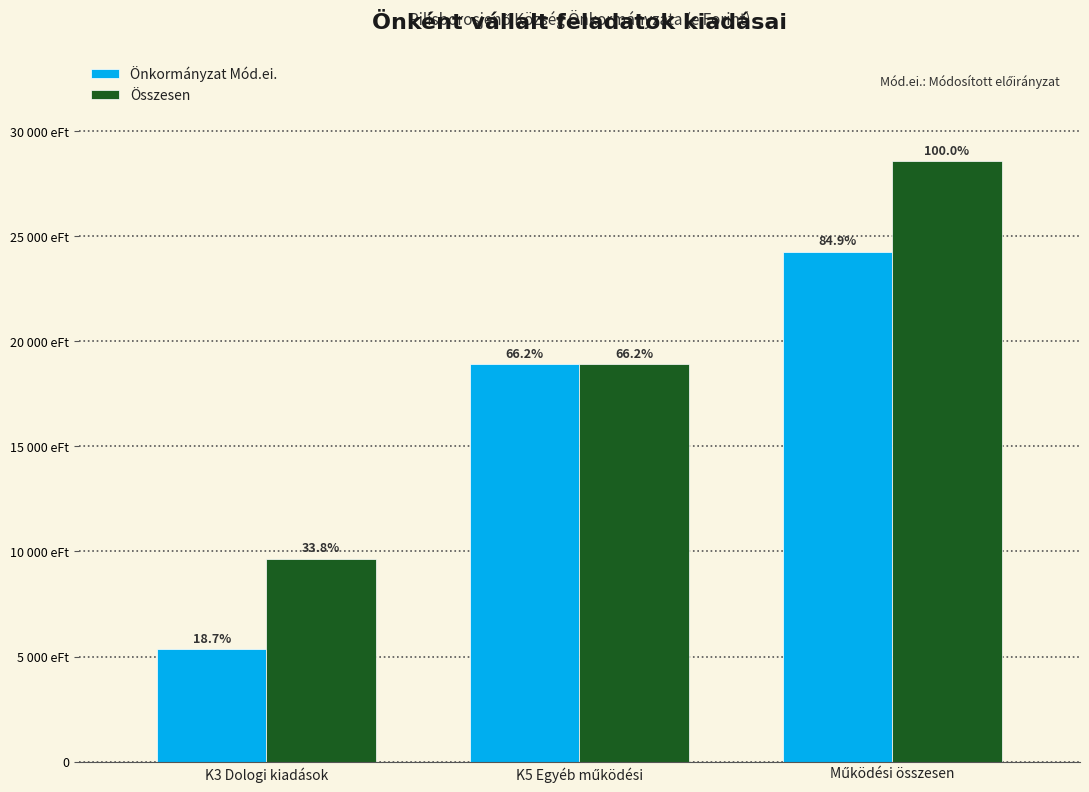

Are the bars horizontal?

No